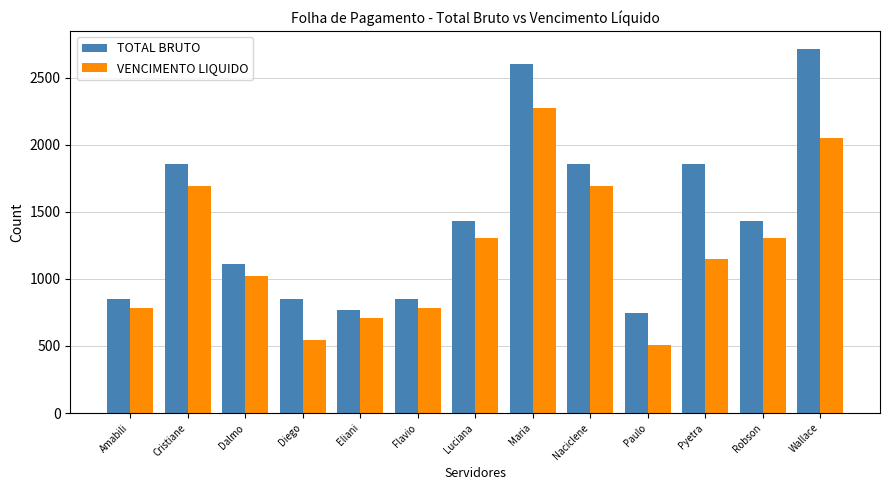

Which series changed the most between Naciclene and Paulo?

VENCIMENTO LIQUIDO